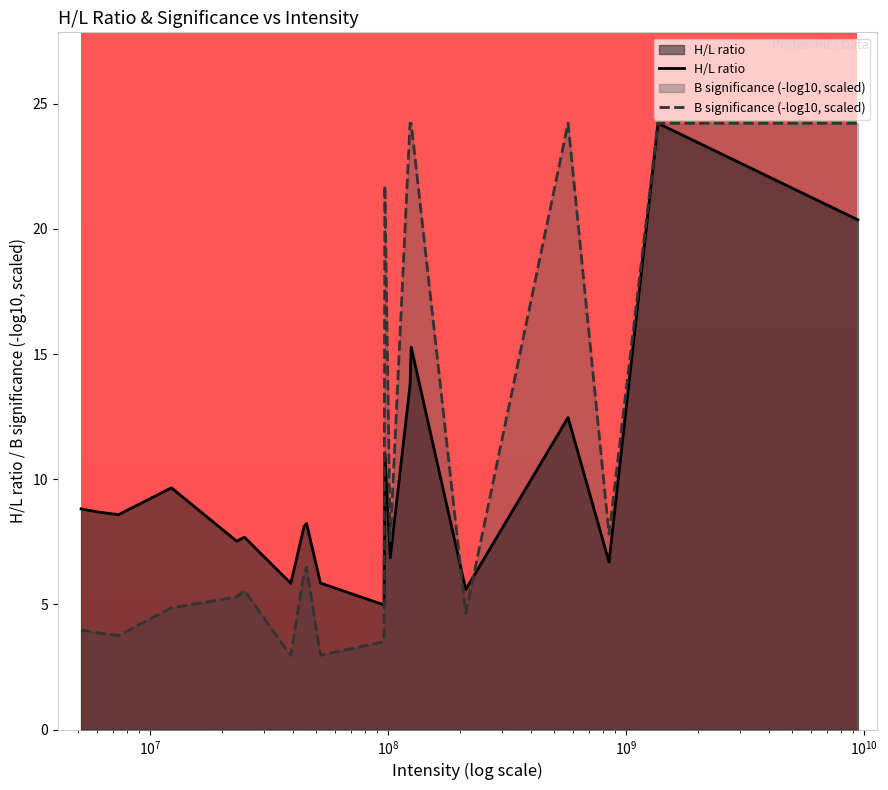

True or false: B significance (-log10, scaled) and H/L ratio intersect in this chart.

True